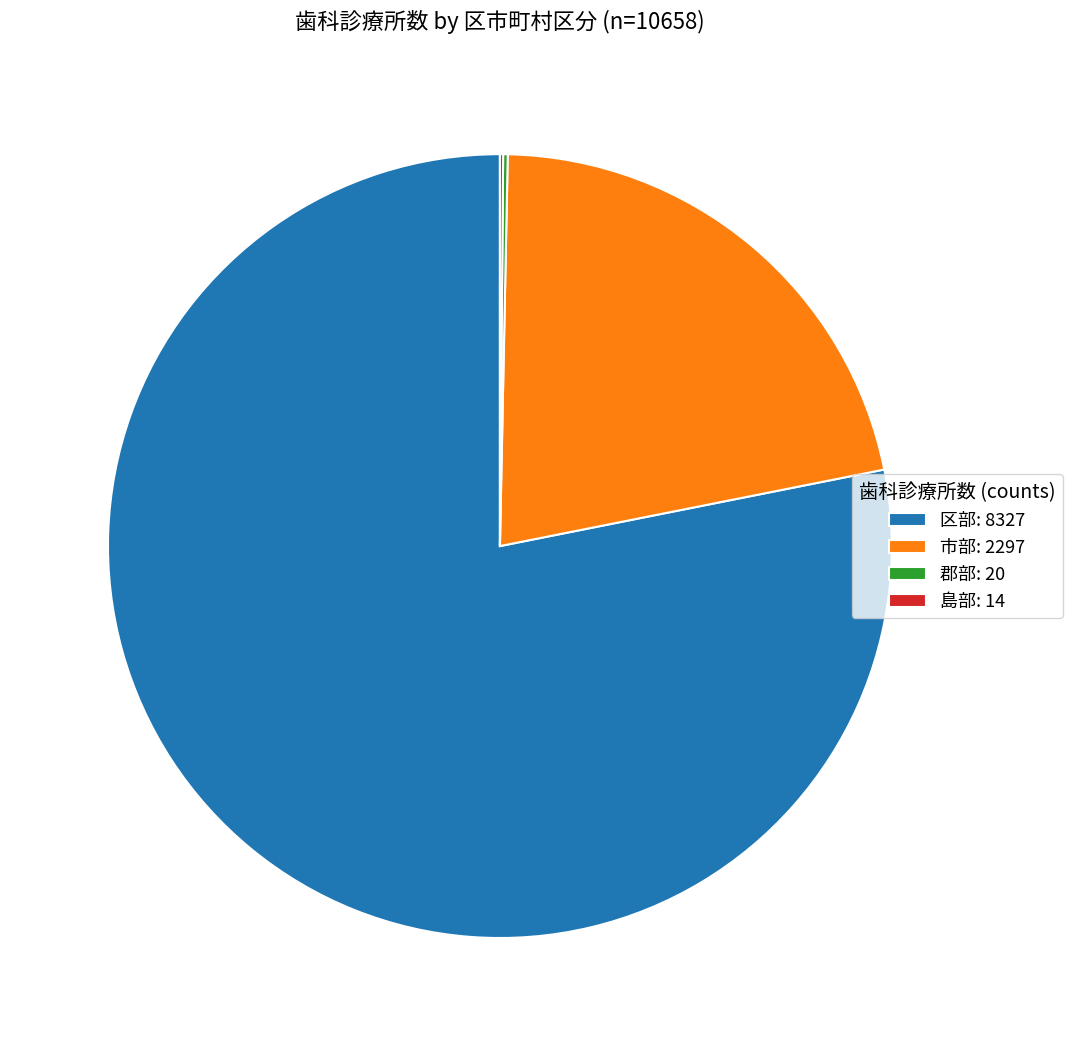

Is it true that 区部: 8327 is 88% of the pie?

False